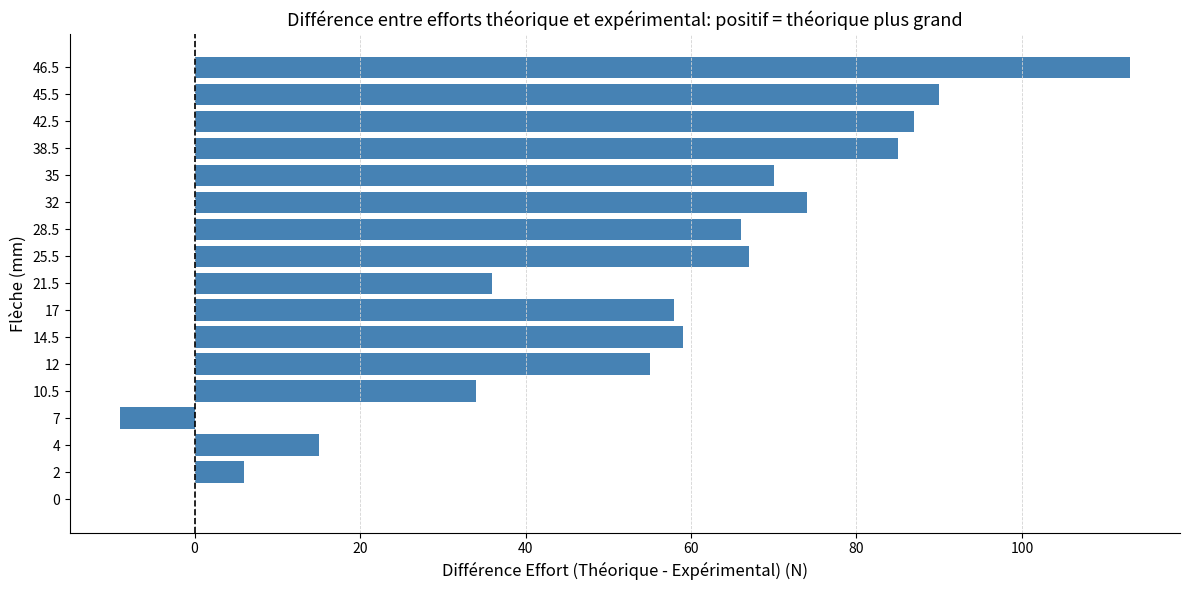

What is the sum of all values?

906